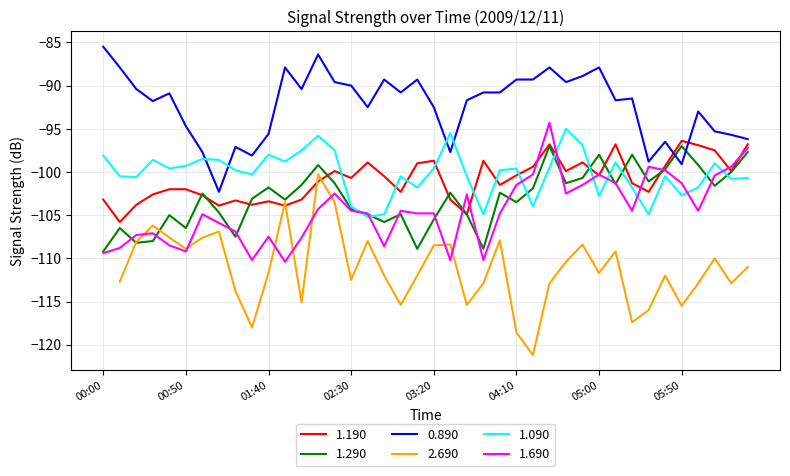

True or false: 1.290 and 0.890 intersect in this chart.

True